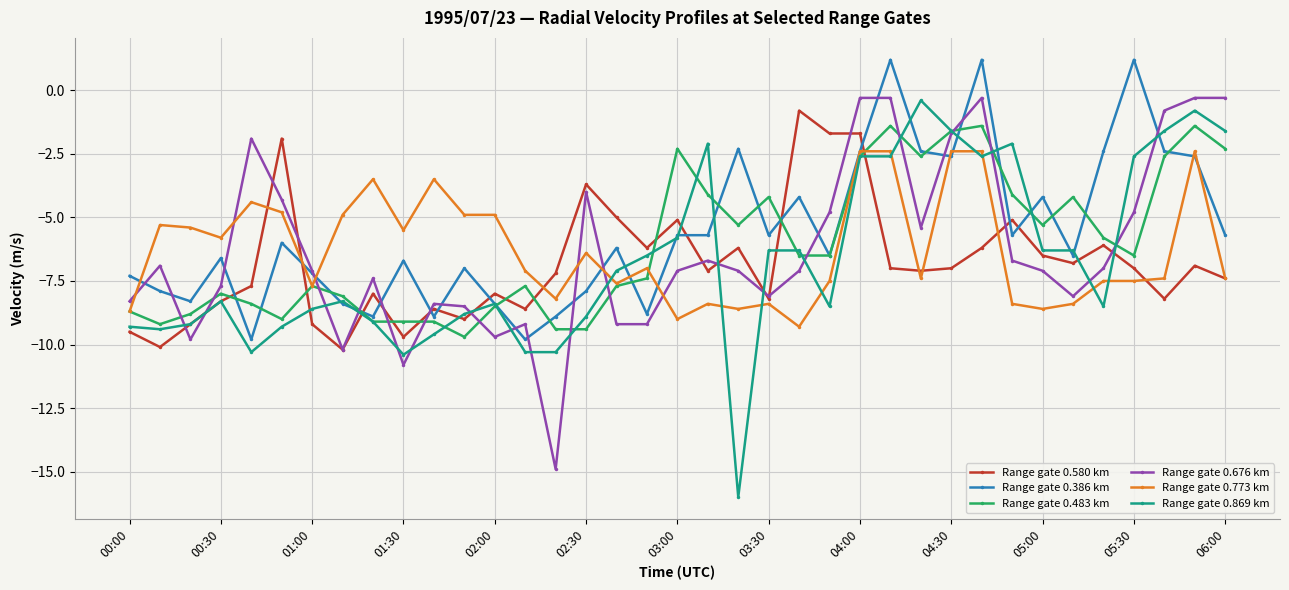

True or false: Range gate 0.386 km has more than 1 points higher than both neighbors.

True